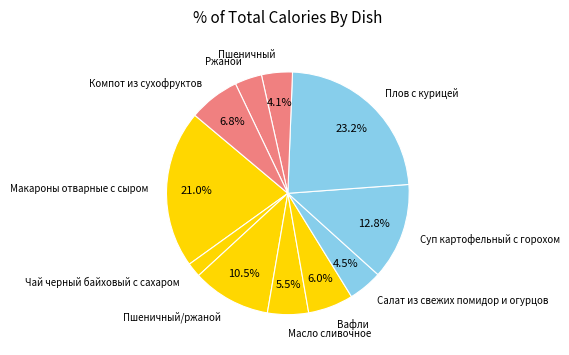

True or false: Вафли accounts for 6% of the total.

True